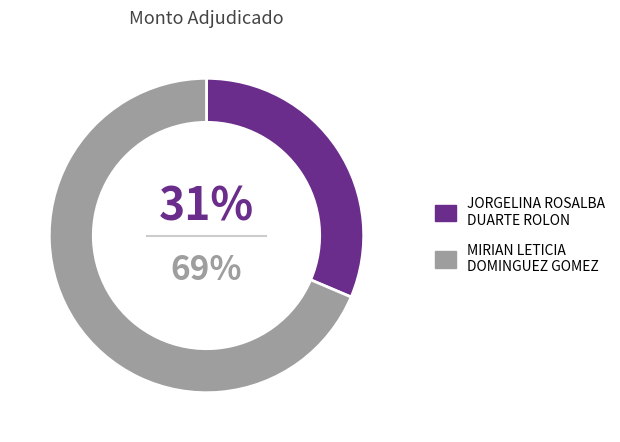

Rank the categories by value from lowest to highest.

JORGELINA ROSALBA DUARTE ROLON, MIRIAN LETICIA DOMINGUEZ GOMEZ